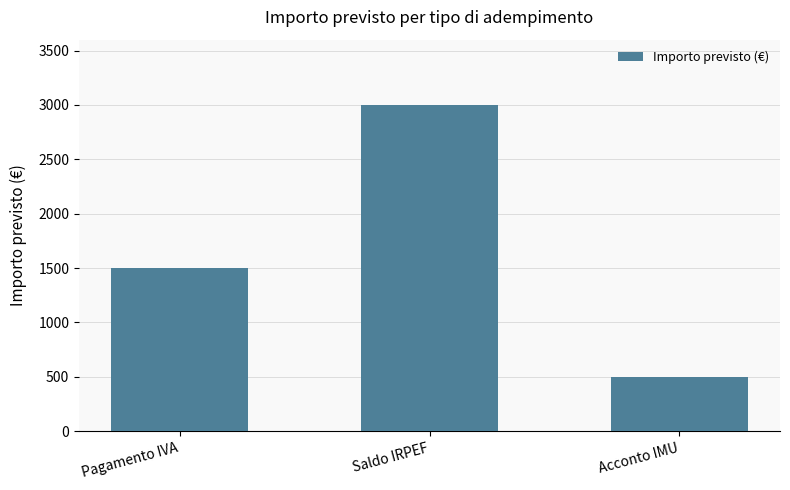

Reading right to left, extract all data points from this chart.

Acconto IMU=500	Saldo IRPEF=3000	Pagamento IVA=1500